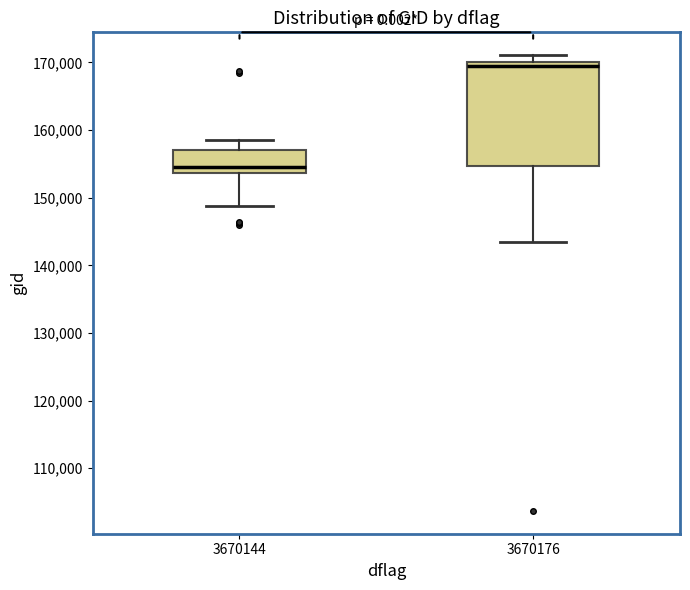

Reading left to right, read every box against the y-axis: the position of its median line, the range the box covers, and the ends of its whiskers. The values are not printed on the chart, so give them approximately, as read against the axis.

3670144: median 155000, box 154000 to 157000, whiskers 149000 to 159000
3670176: median 169000, box 155000 to 170000, whiskers 143000 to 171000